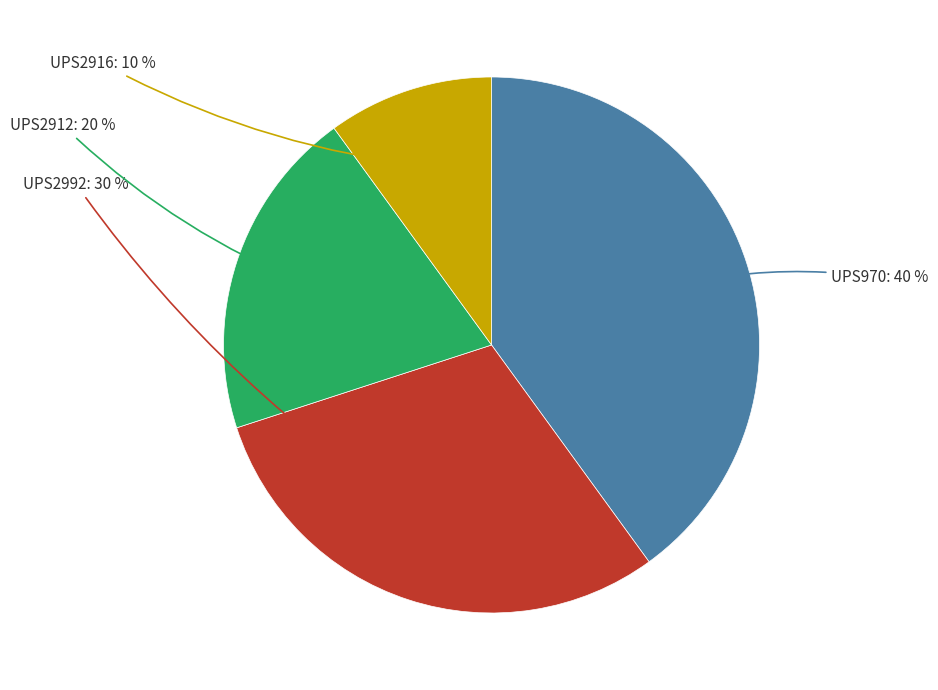

To the nearest percent, what is the difference between the largest and smallest slice percentages?

30%